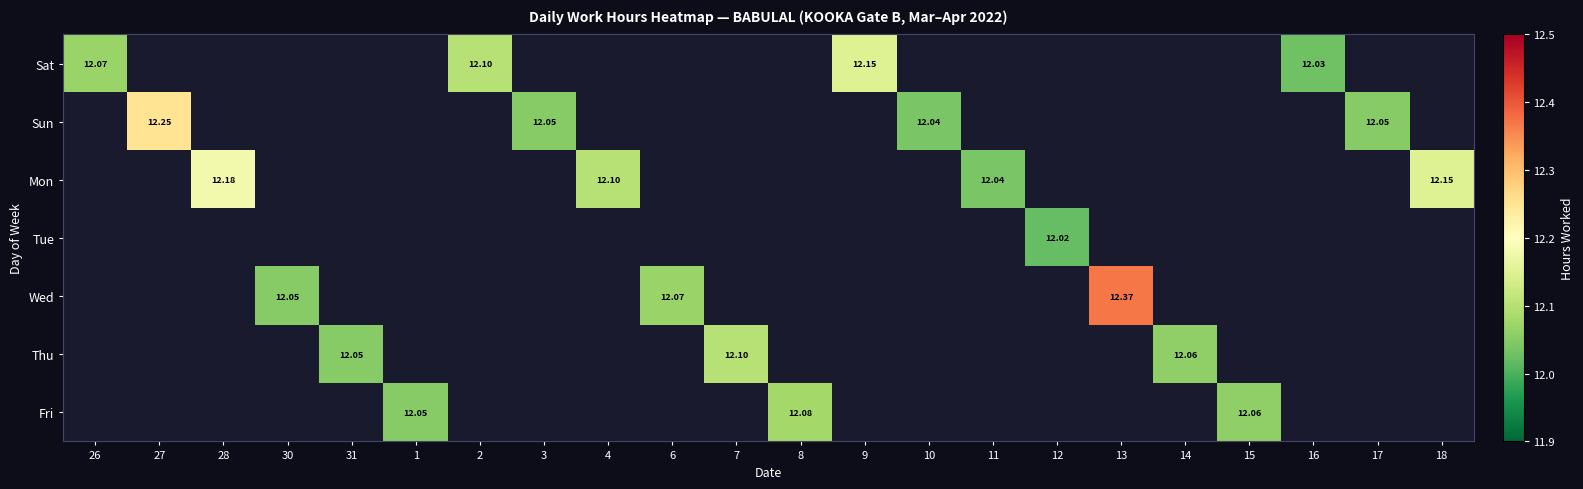

At which label is Sat closest to 12?

16